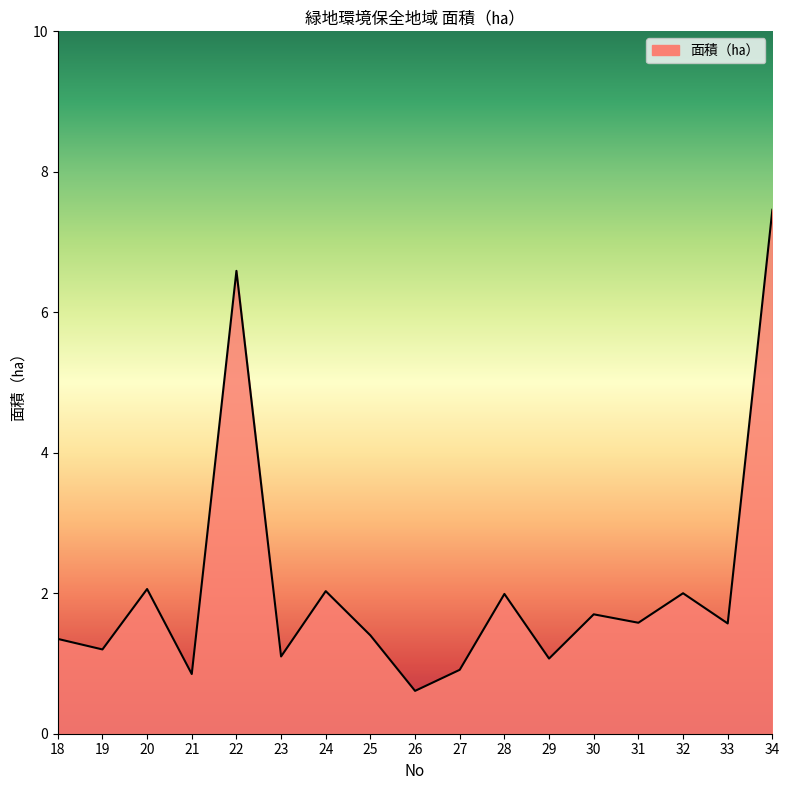

Which has a higher value, 19 or 21?

19